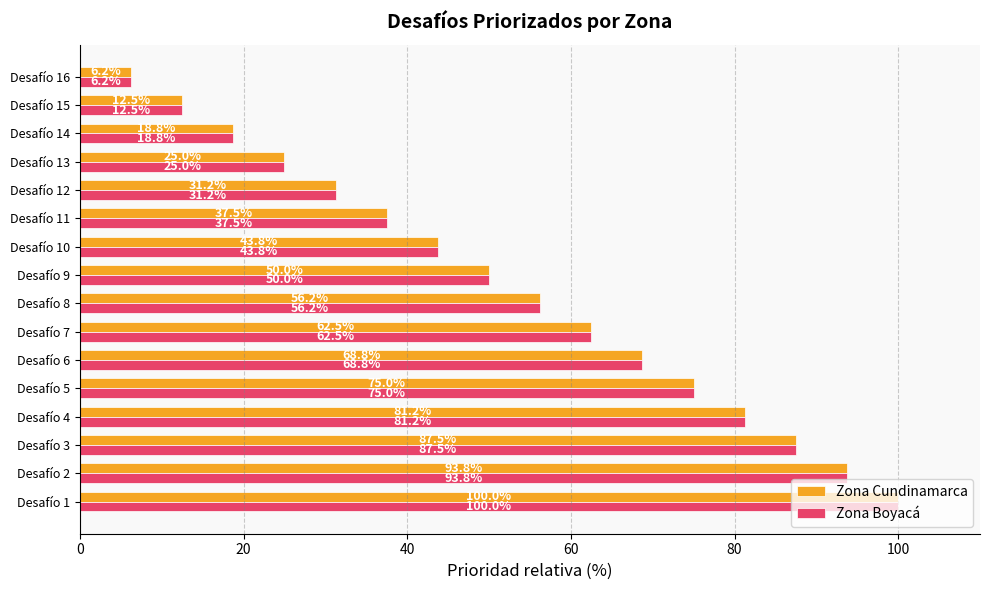

What value does the Zona Boyacá series have at Desafío 7?

62.5